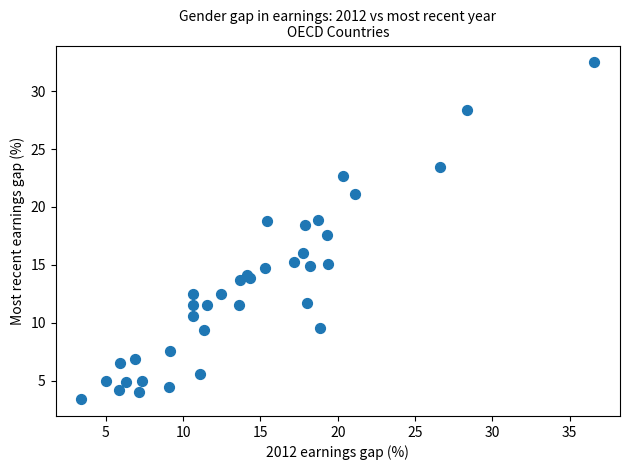

What Y value in the scatter plot is closest to 17?

17.6